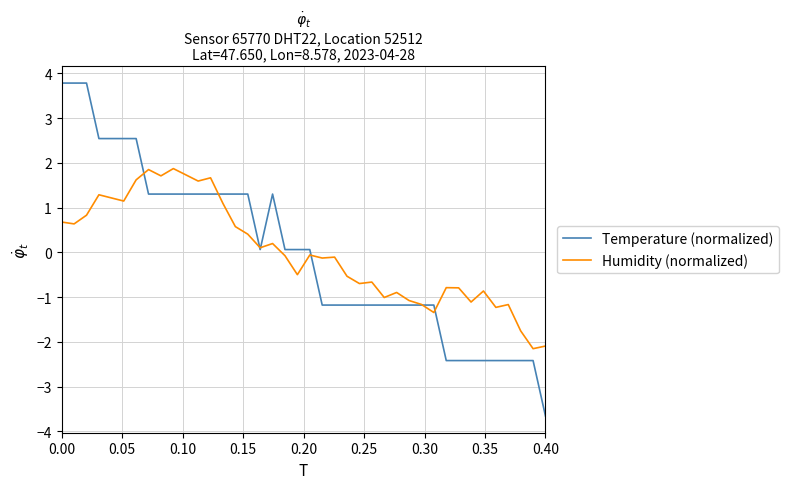

What is the maximum value for Temperature (normalized)?

3.8